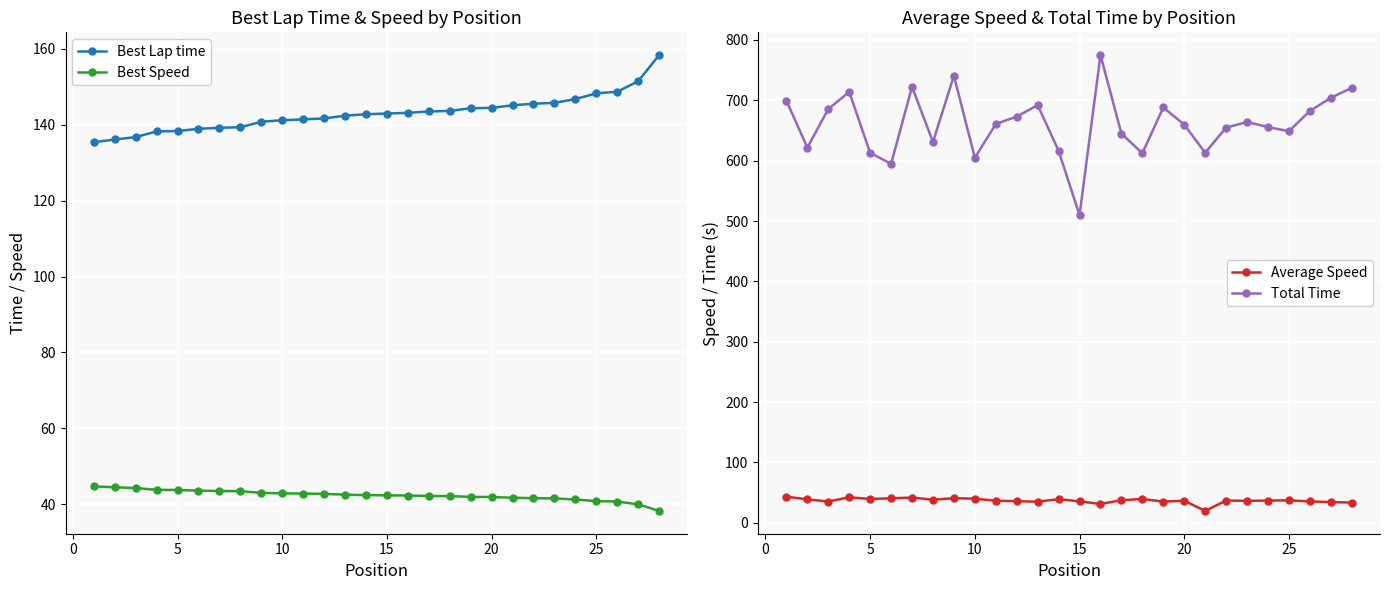

What is the highest value of the Best Speed series?

44.7